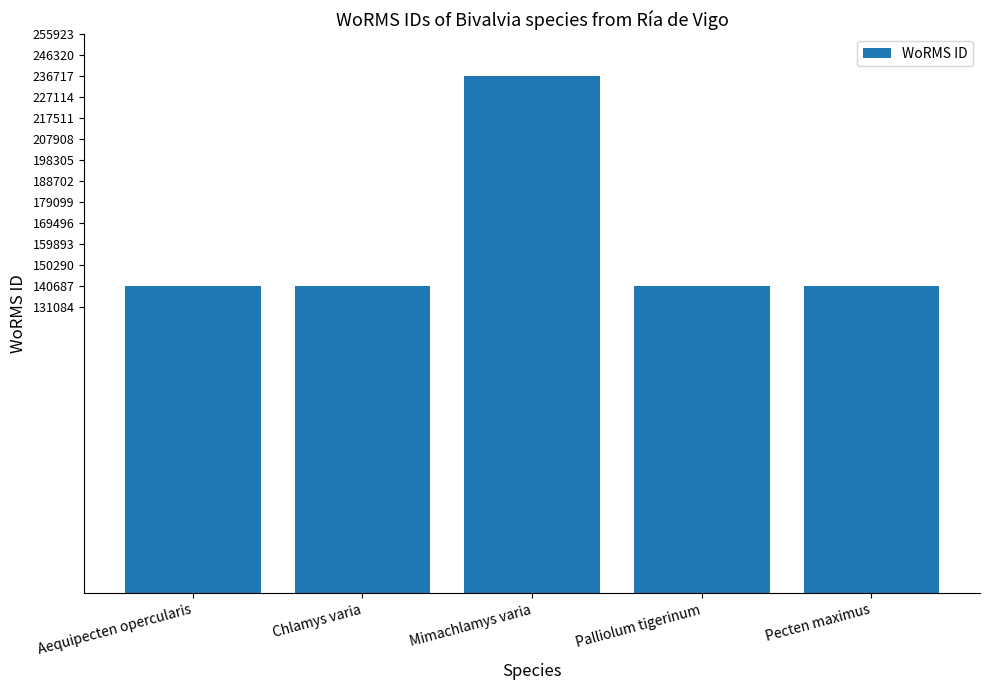

What is the difference between the maximum and minimum values?

96032